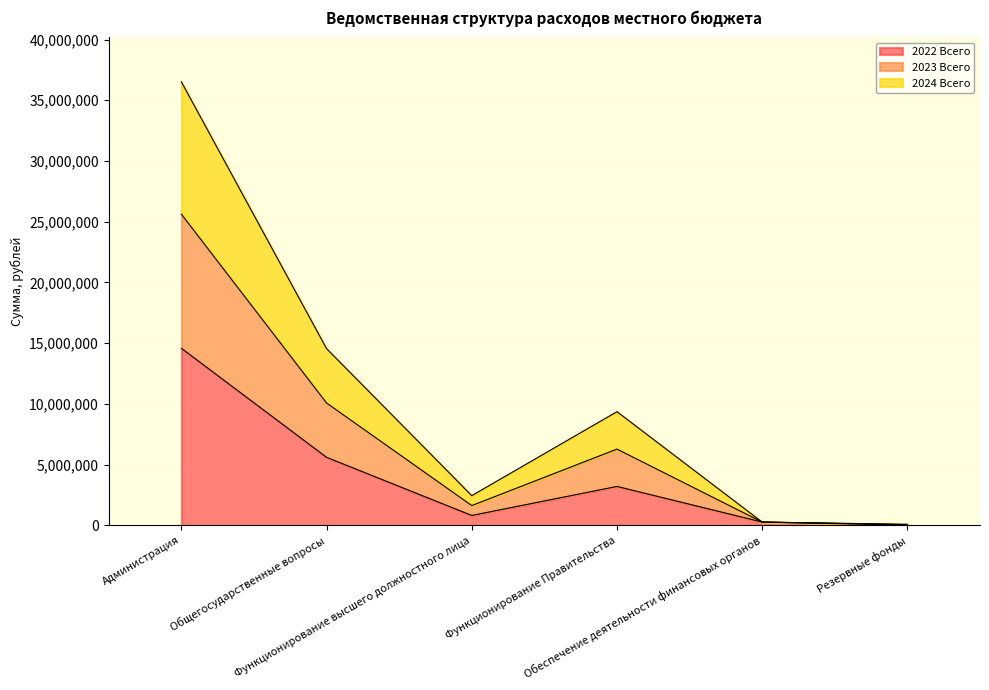

What is the sum of the 2022 Всего values at Общегосударственные вопросы and Резервные фонды?

5633307.5